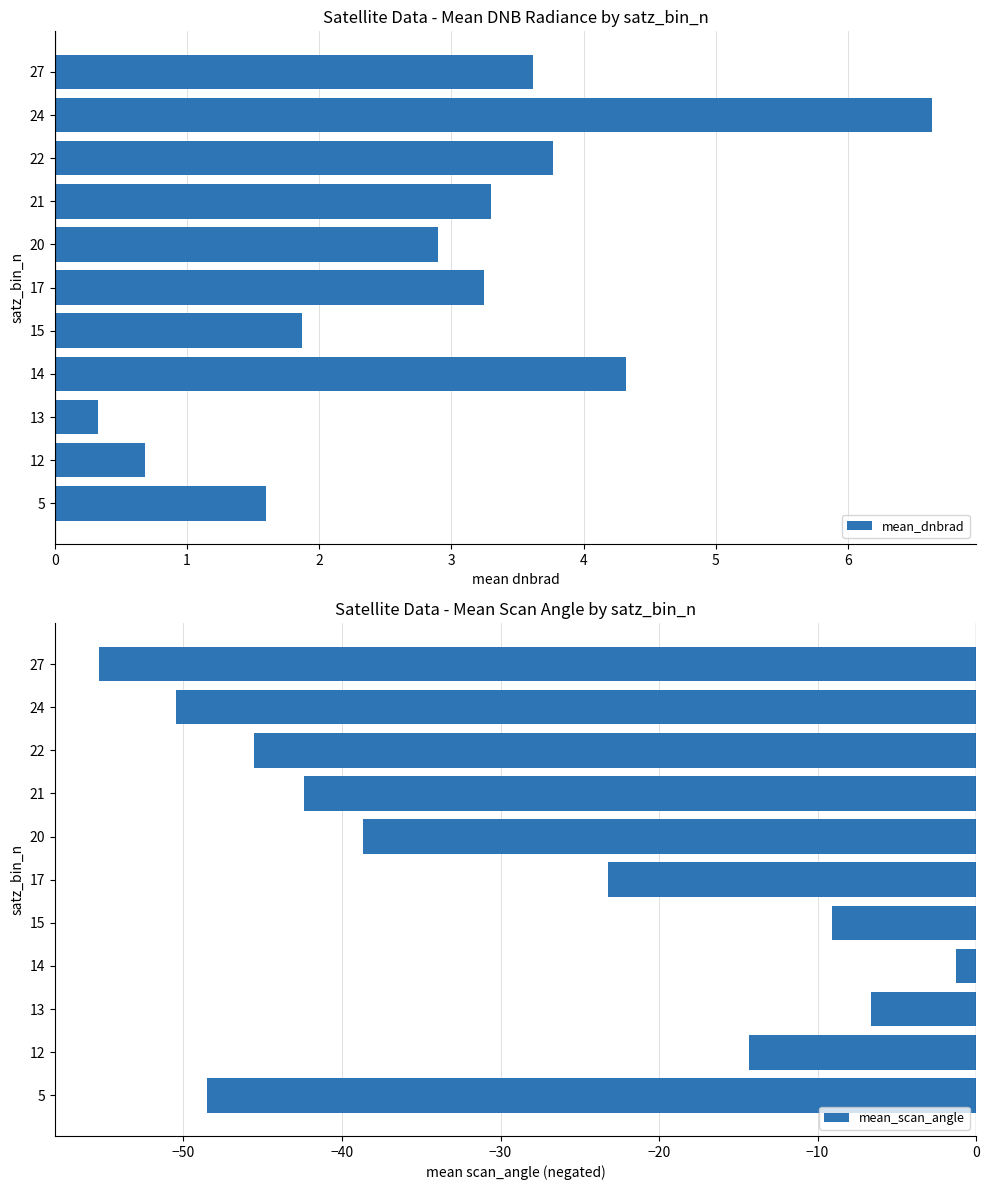

What is the average value of the mean_dnbrad series?

2.9